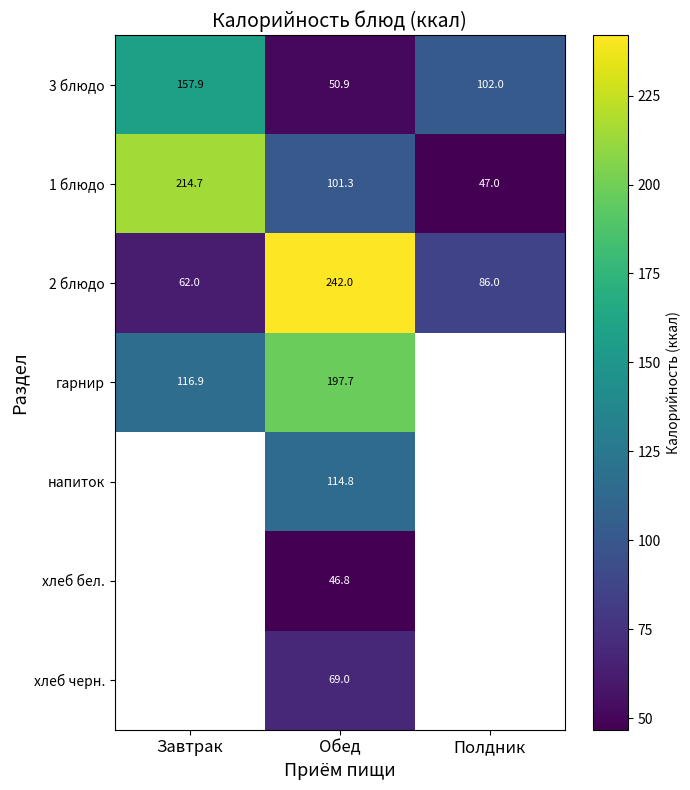

At which category is the sum across all series the highest?

Обед